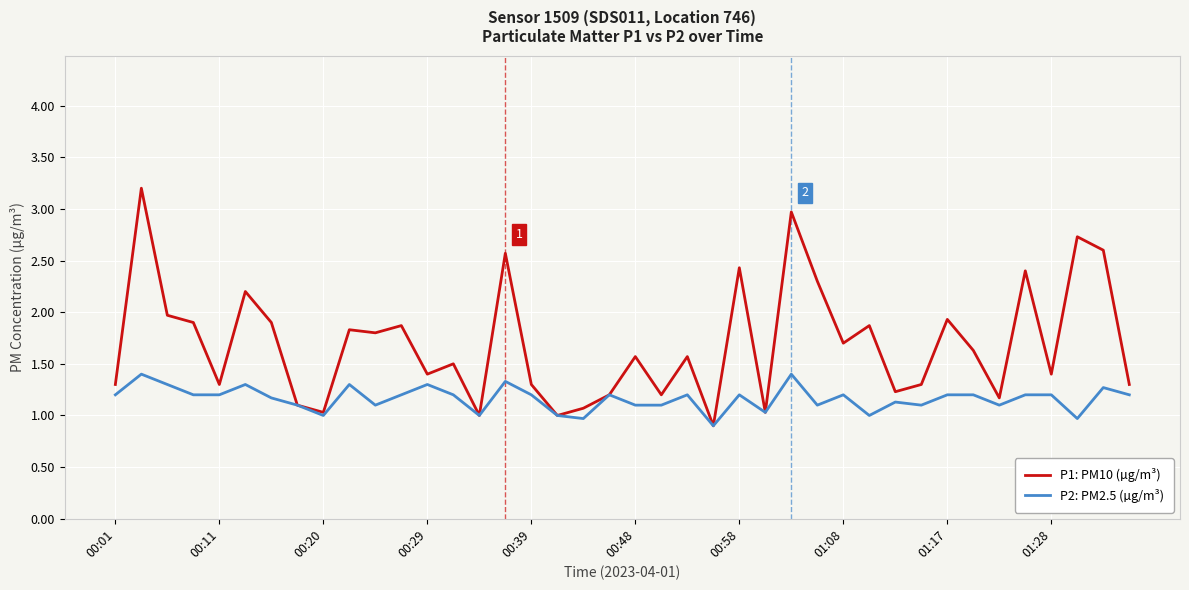

Rank the series by their average value, from lowest to highest.

P2: PM2.5 (µg/m³), P1: PM10 (µg/m³)